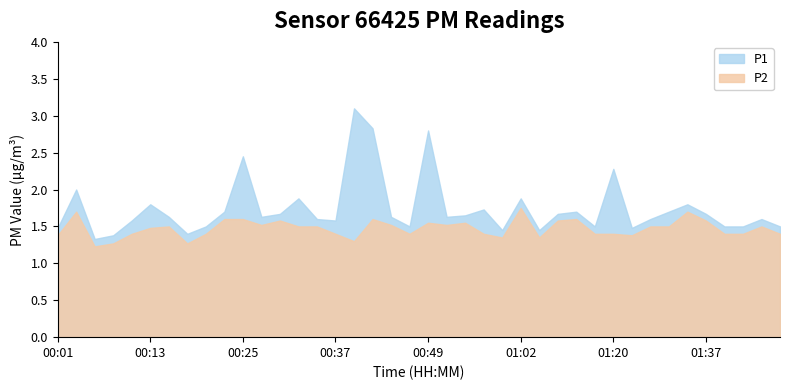

What is the difference between the maximum and minimum values in the P1 series?

1.8